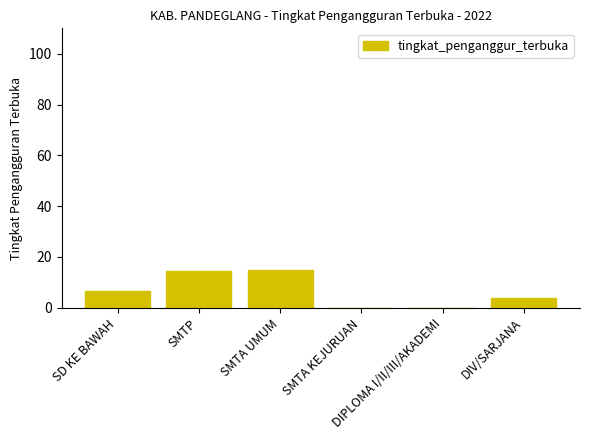

Are the bars horizontal?

No